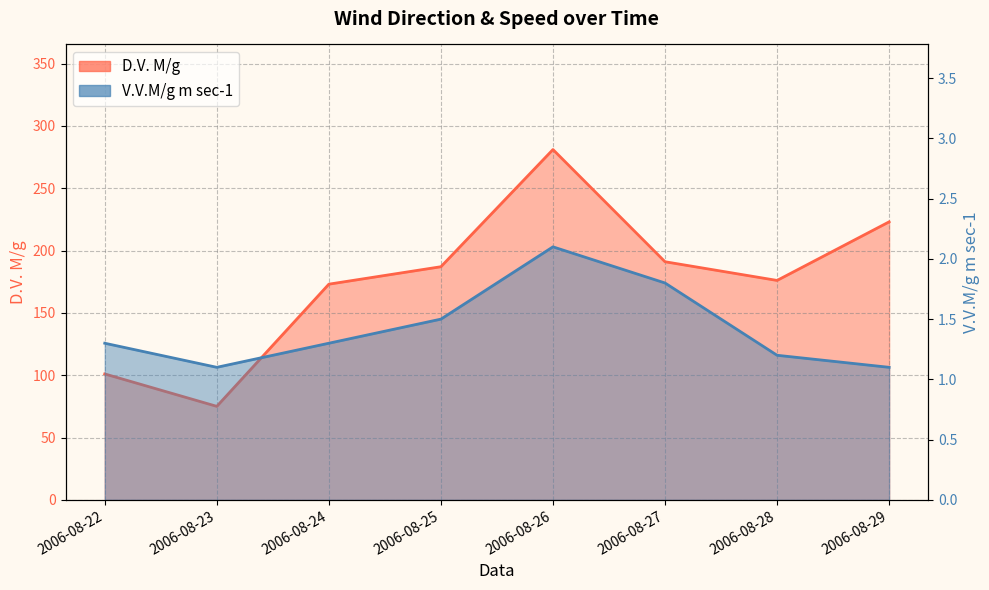

True or false: V.V.M/g m sec-1 and D.V. M/g intersect in this chart.

False